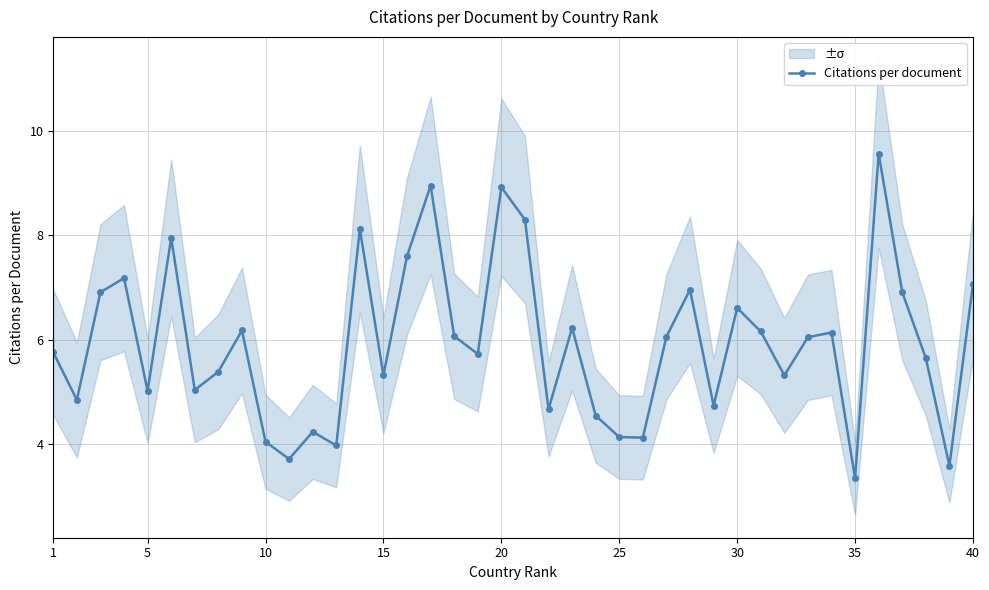

True or false: Citations per document has more than 2 points higher than both neighbors.

True